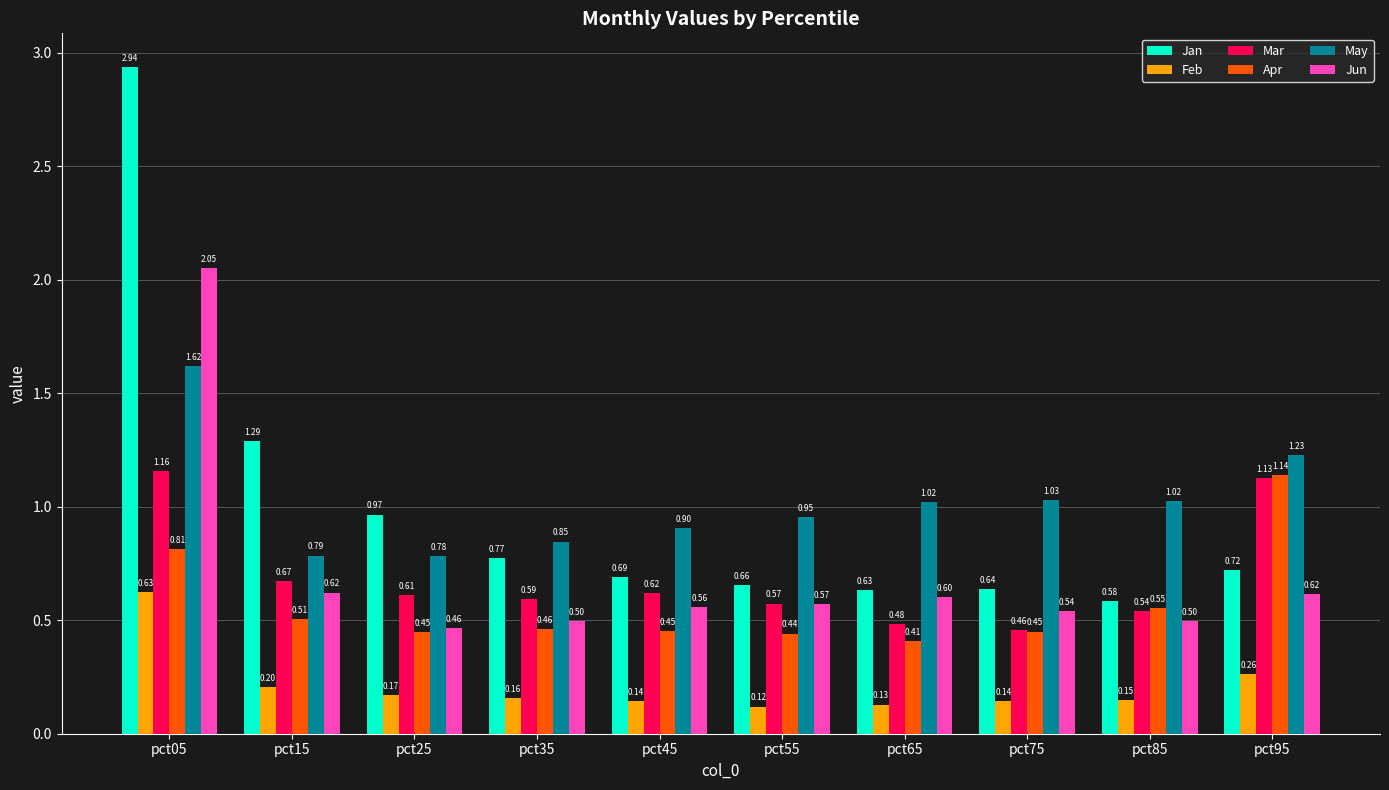

Rank the series at pct35 from highest to lowest value.

May, Jan, Mar, Jun, Apr, Feb